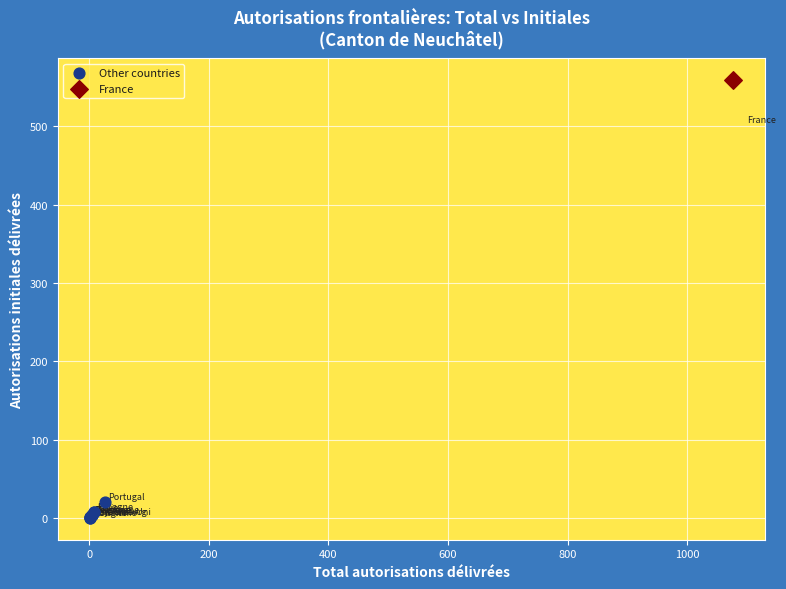

What are all the series names shown in the legend?

Other countries, France